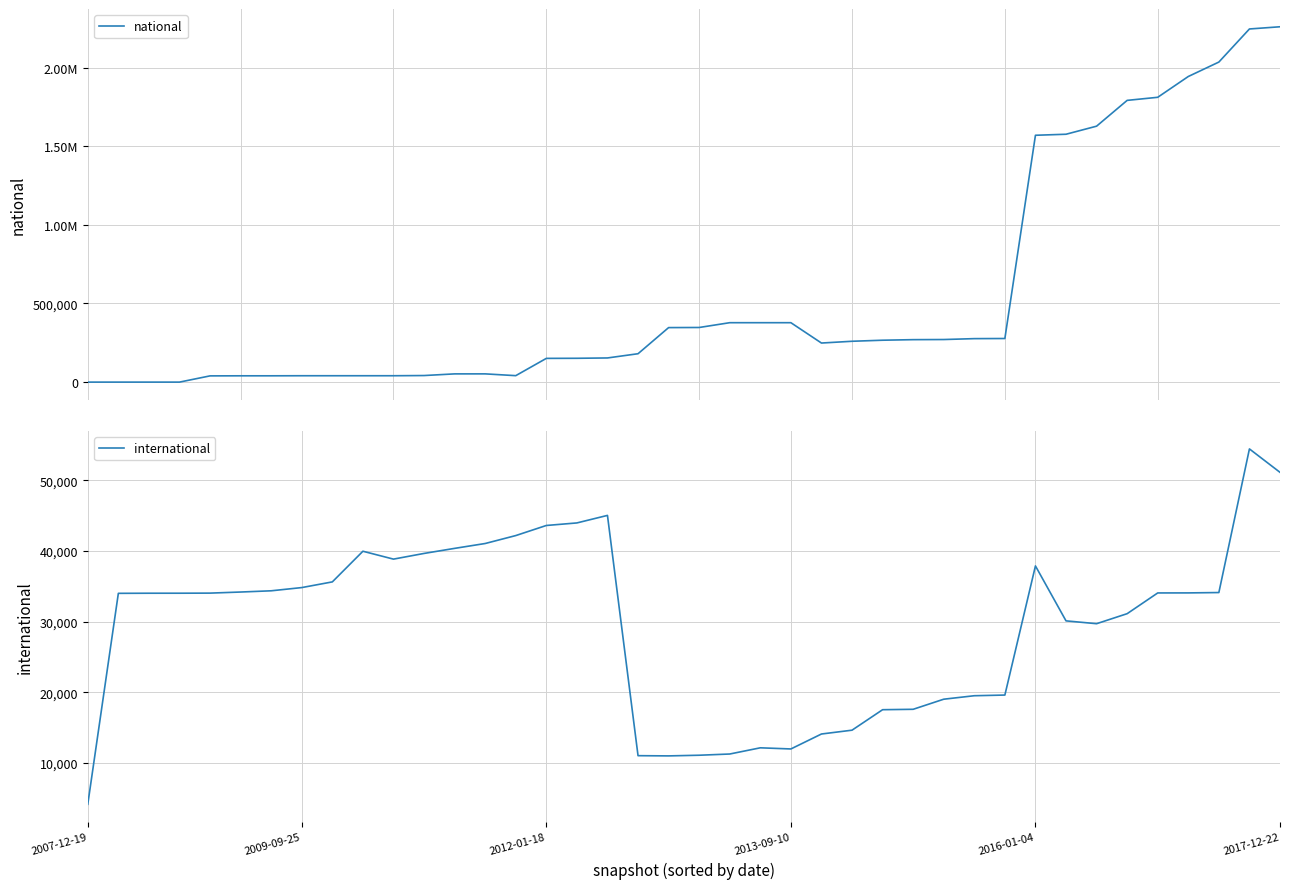

What is the average value of the international series?

29527